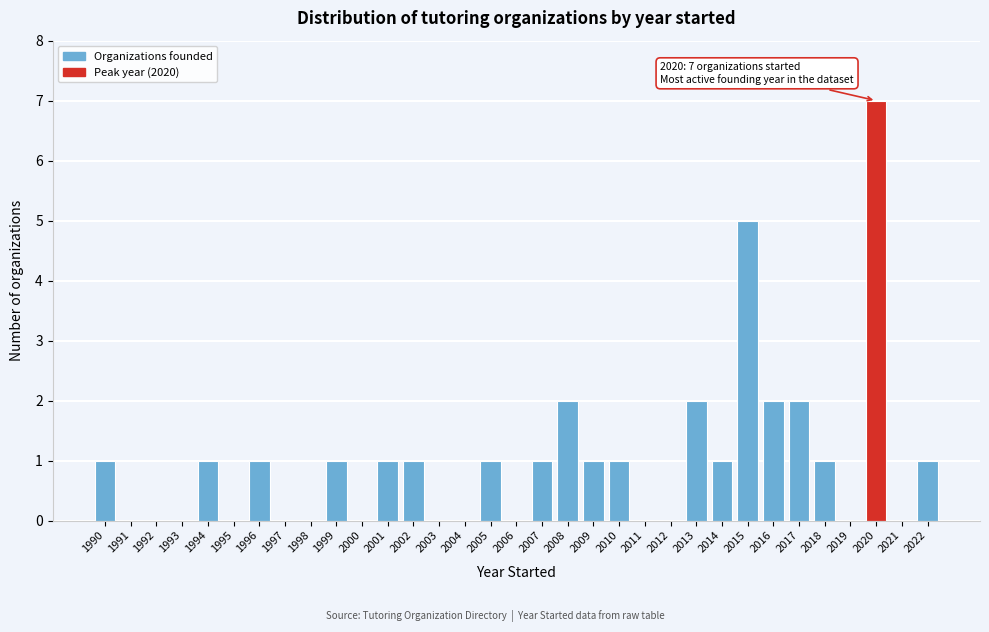

The chart shows a value of 4 at 2000. True or false?

False